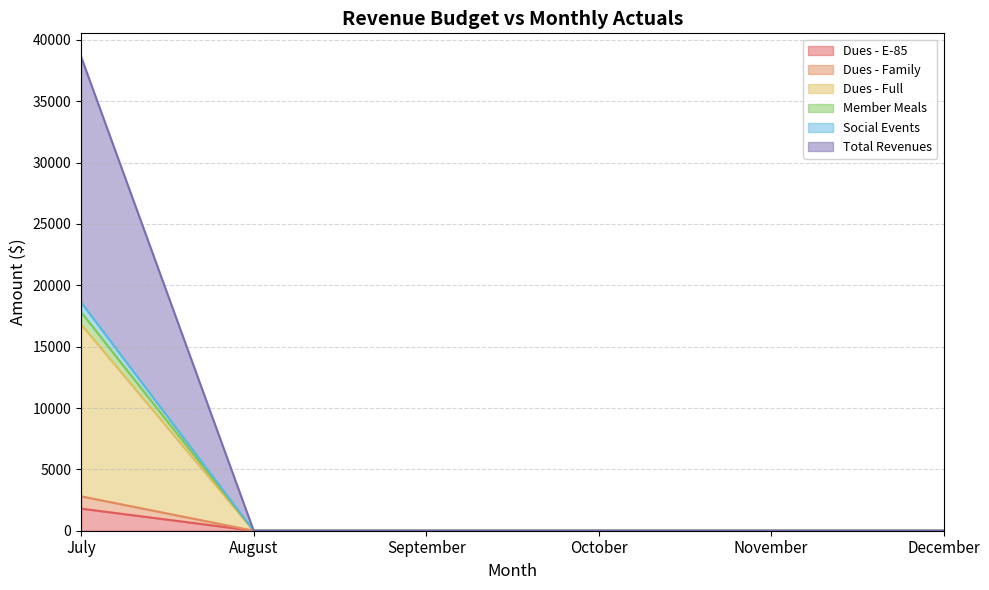

Which series has the widest spread of values?

Total Revenues